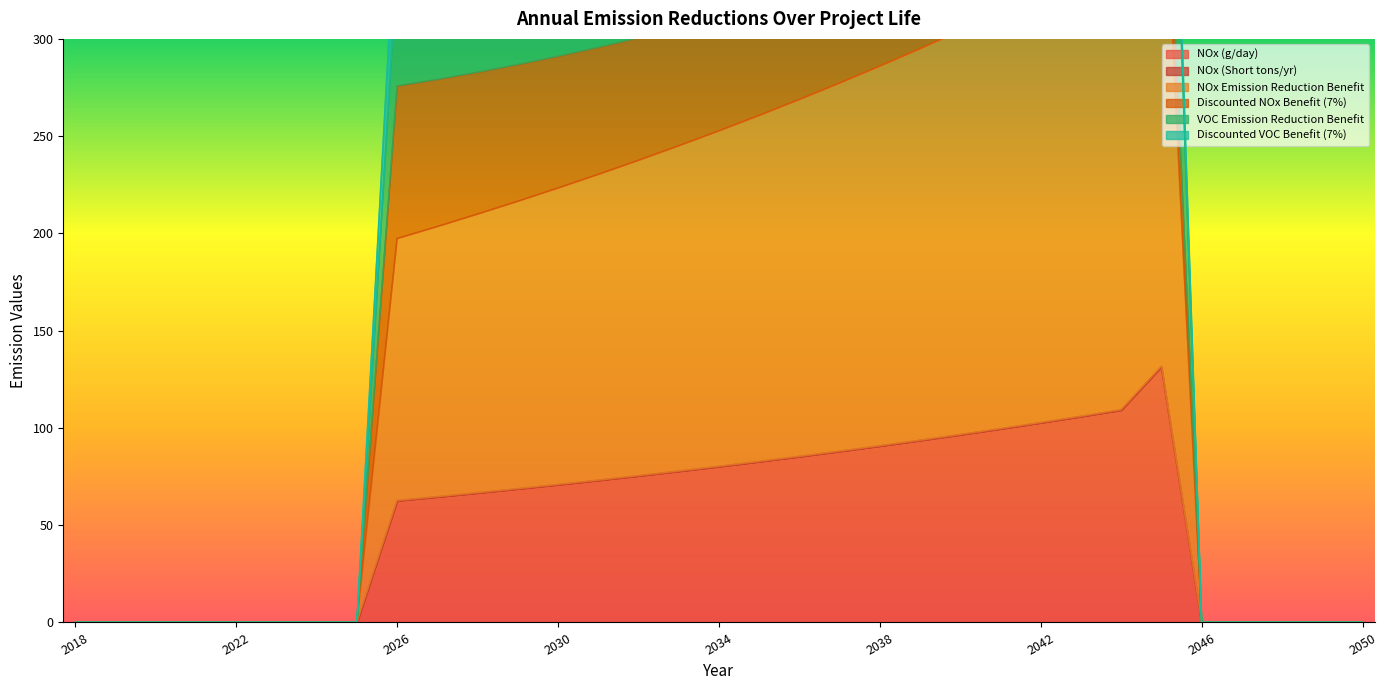

Which has a higher value, 2032 or 2048?

2032